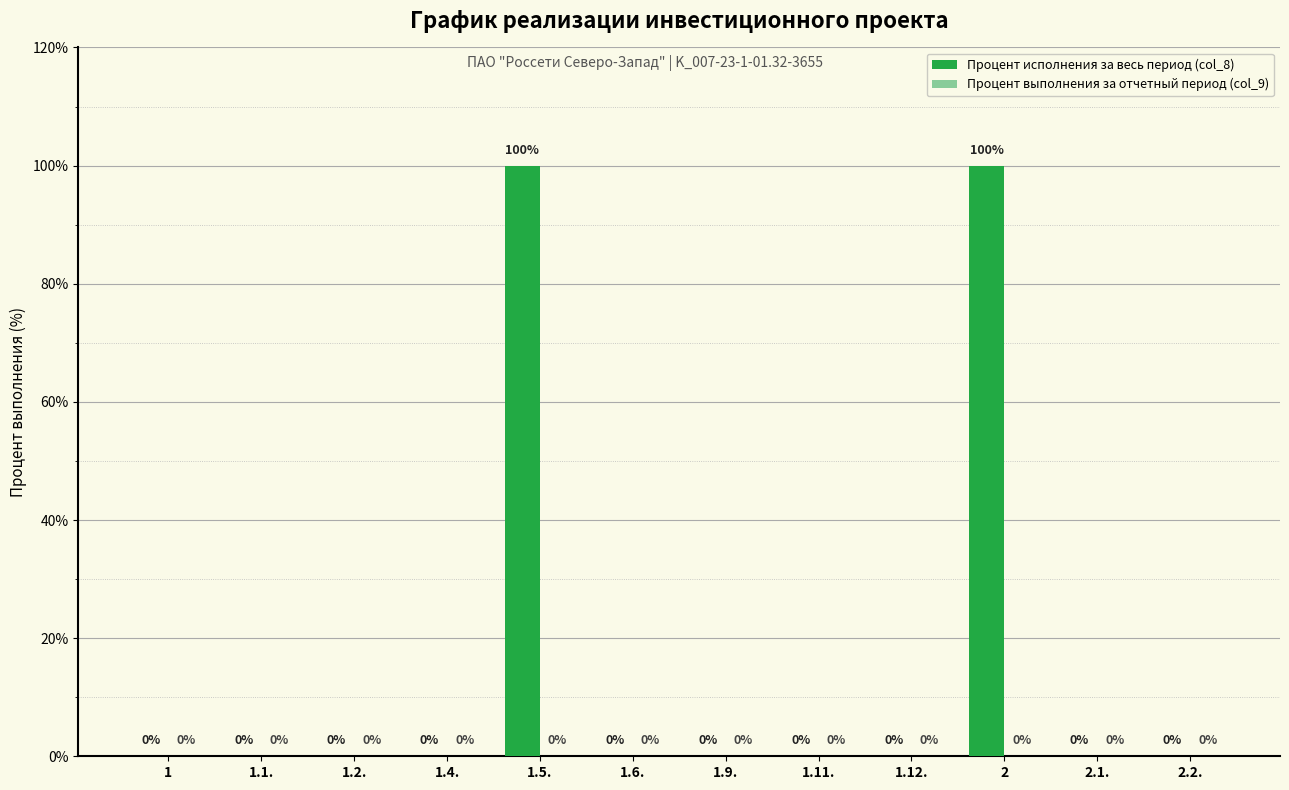

Does the chart contain stacked bars?

No